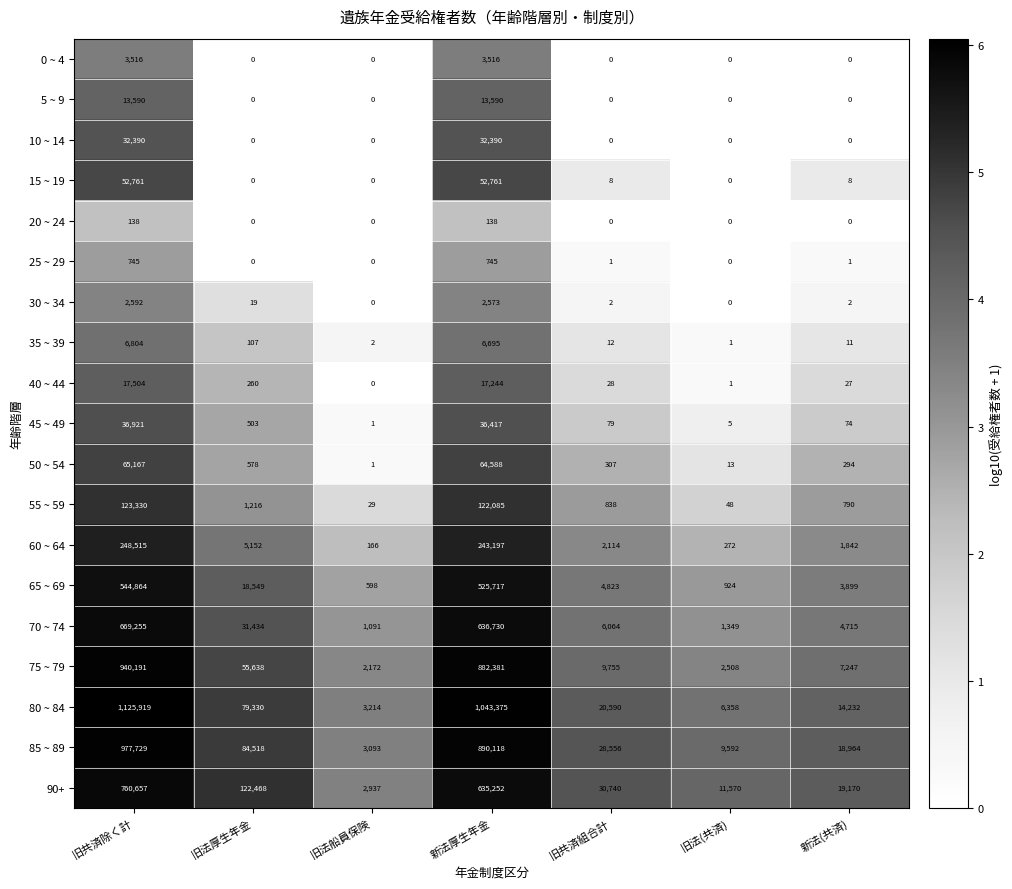

What is the maximum value for 70 ~ 74?

669255